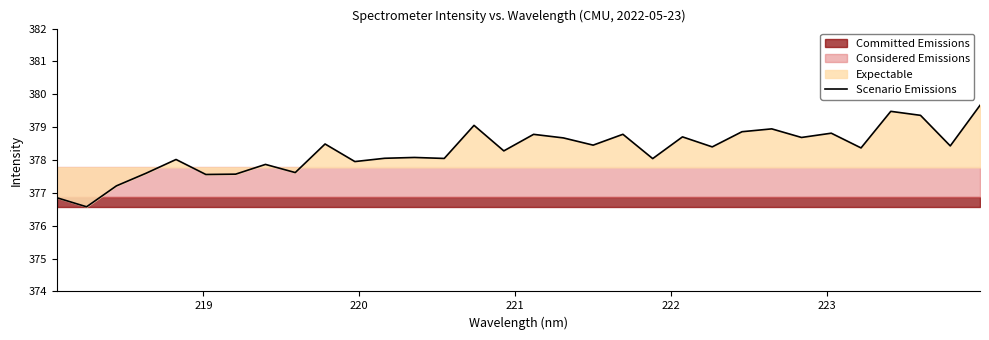

What is the value of the 10th point from the left?

378.5